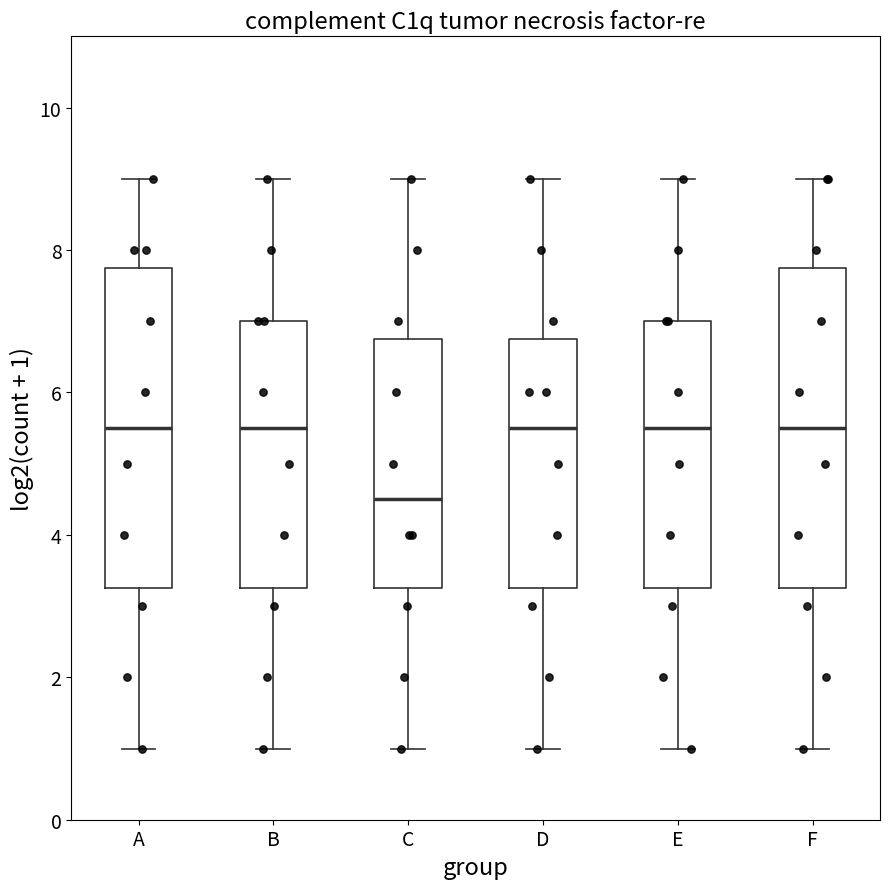

Where does the lower whisker of the box for B end on the y-axis? The values are not printed on the chart, so give them approximately, as read against the axis.

1.0